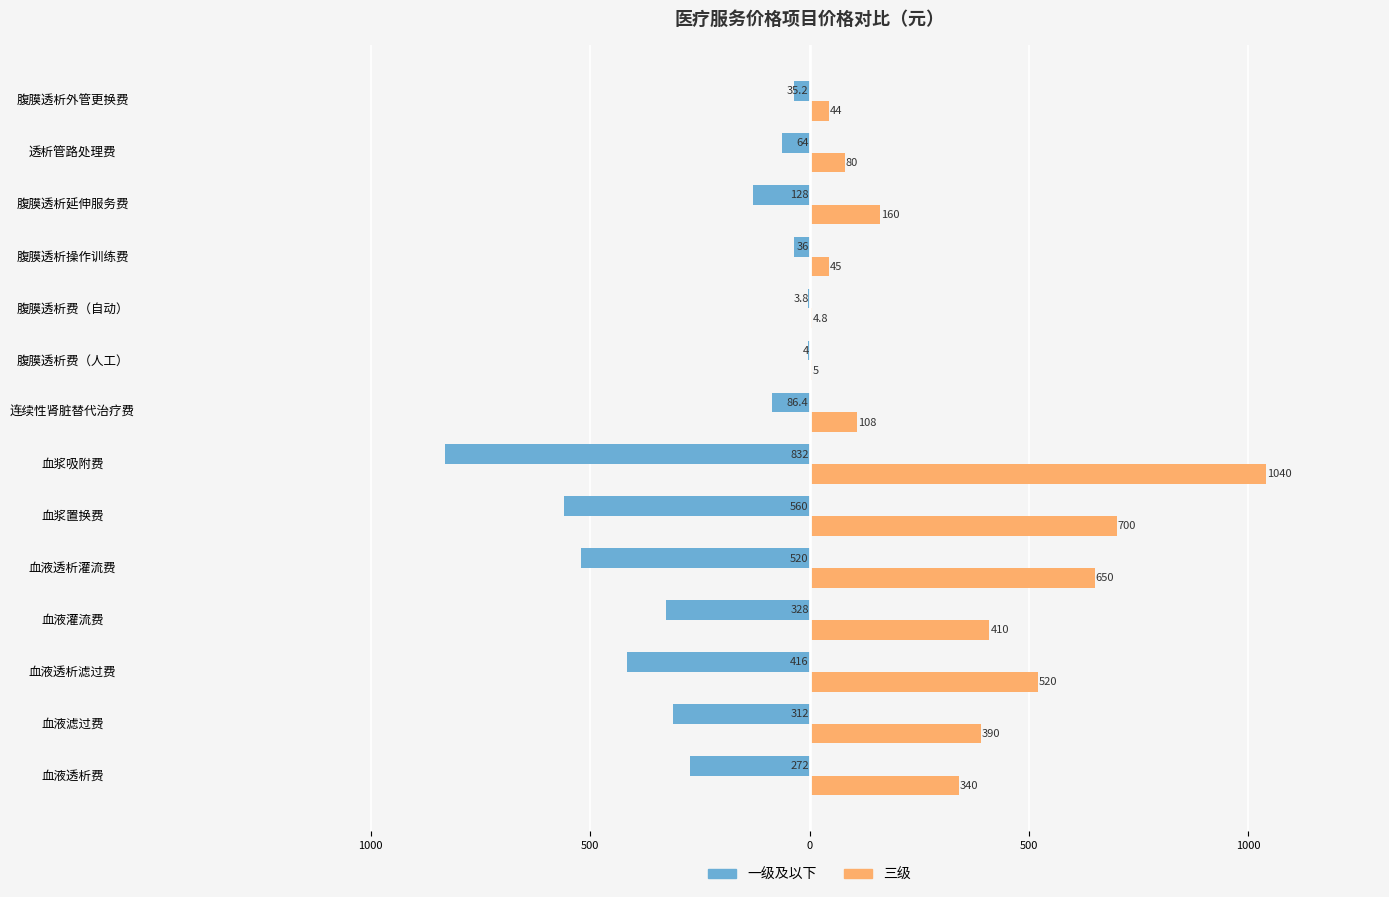

What are all the series names shown in the legend?

一级及以下, 三级